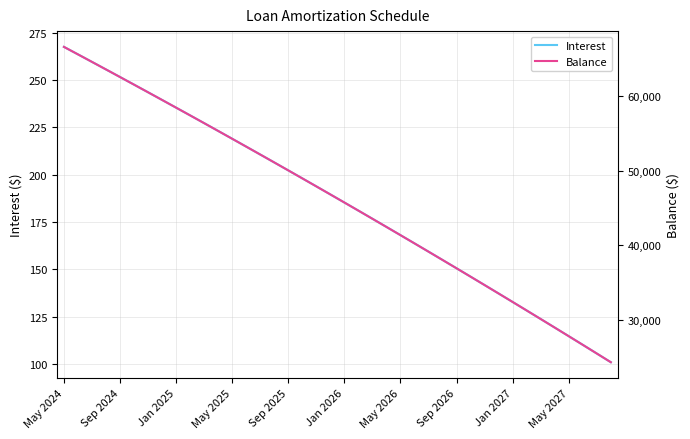

Read the Interest value at 30.

141.7